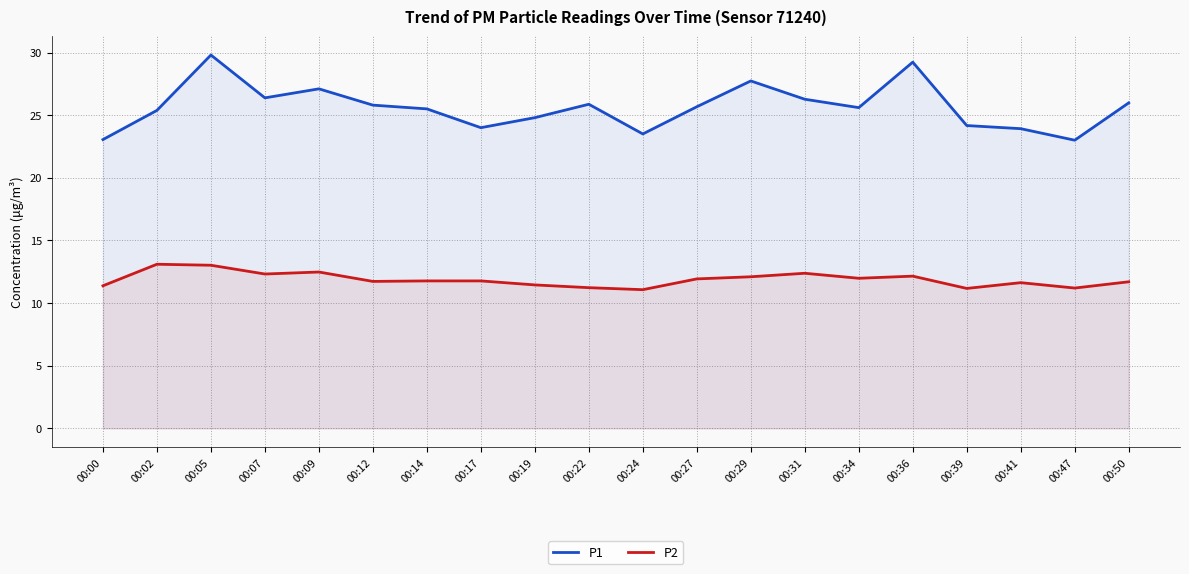

At how many categories does at least one series exceed 21?

20